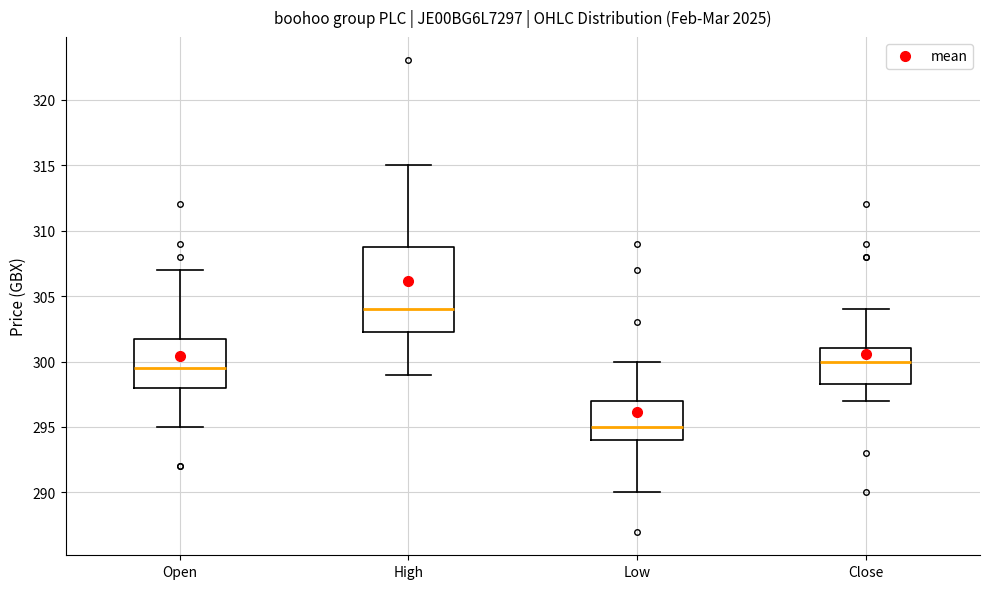

Reading left to right, read every box against the y-axis: the position of its median line, the range the box covers, and the ends of its whiskers. The values are not printed on the chart, so give them approximately, as read against the axis.

Open: median 299.5, box 298.0 to 302.0, whiskers 295.0 to 307.0
High: median 304.0, box 302.5 to 309.0, whiskers 299.0 to 315.0
Low: median 295.0, box 294.0 to 297.0, whiskers 290.0 to 300.0
Close: median 300.0, box 298.5 to 301.0, whiskers 297.0 to 304.0